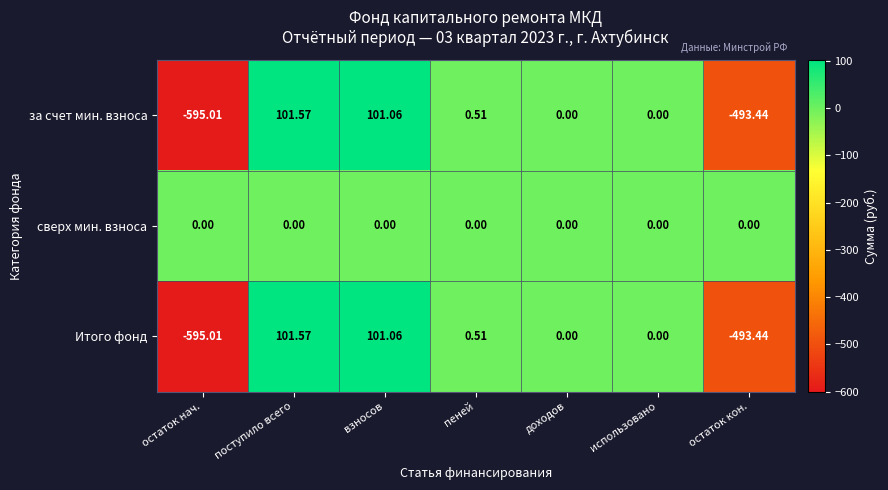

At which label does Итого фонд reach its peak?

поступило всего